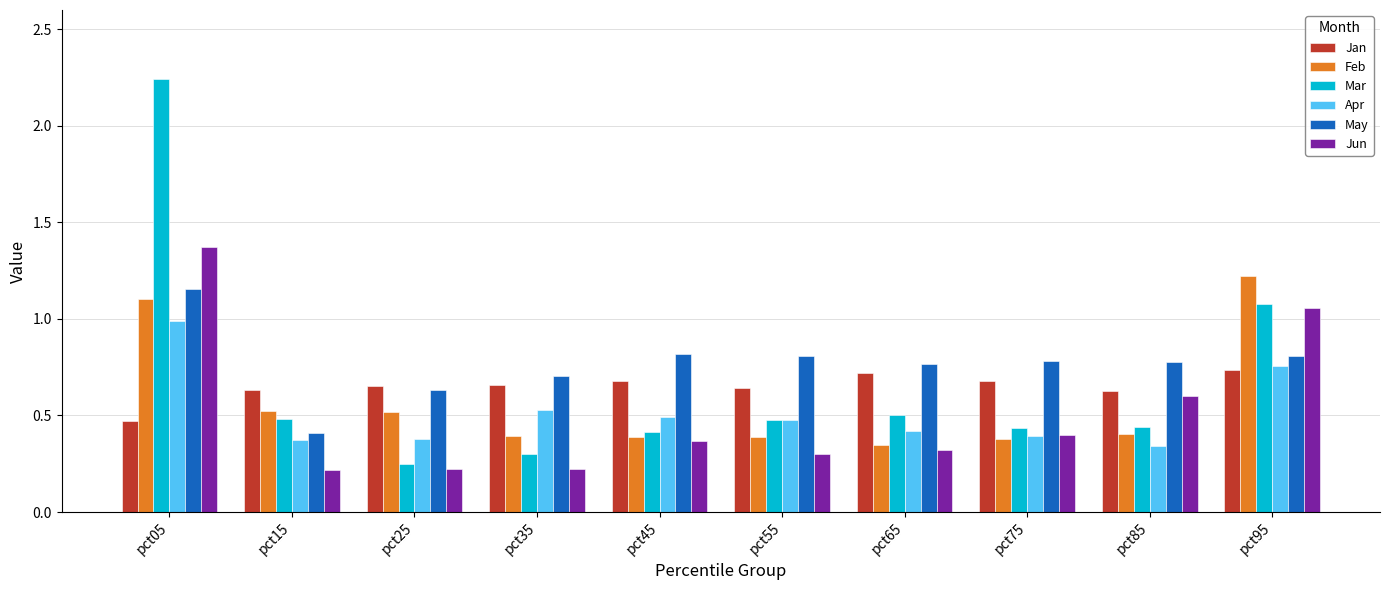

How many data points does each series have?

10